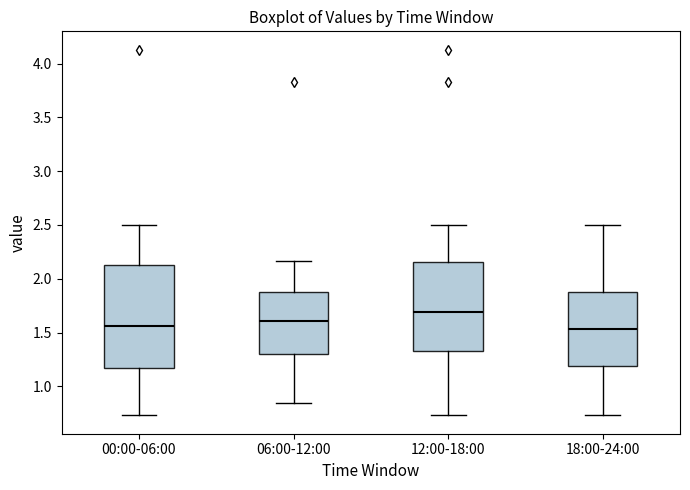

Reading left to right, read every box against the y-axis: the position of its median line, the range the box covers, and the ends of its whiskers. The values are not printed on the chart, so give them approximately, as read against the axis.

00:00-06:00: median 1.55, box 1.15 to 2.15, whiskers 0.75 to 2.50
06:00-12:00: median 1.60, box 1.30 to 1.90, whiskers 0.85 to 2.15
12:00-18:00: median 1.70, box 1.35 to 2.15, whiskers 0.75 to 2.50
18:00-24:00: median 1.55, box 1.20 to 1.90, whiskers 0.75 to 2.50